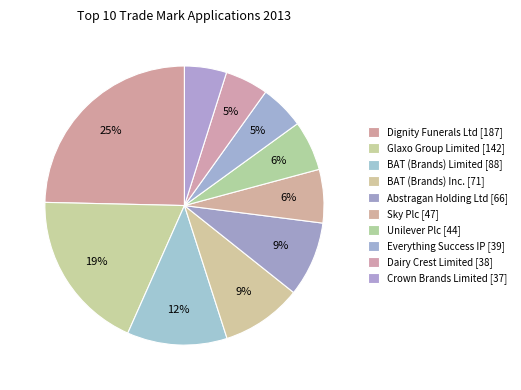

Rank the categories by value from lowest to highest.

Crown Brands Limited, Dairy Crest Limited, Everything Success IP LLC, Unilever Plc, Sky Plc, Abstragan Holding Limited, British American Tobacco (Brands) Inc., British American Tobacco (Brands) Limited, Glaxo Group Limited, Dignity Funerals Ltd